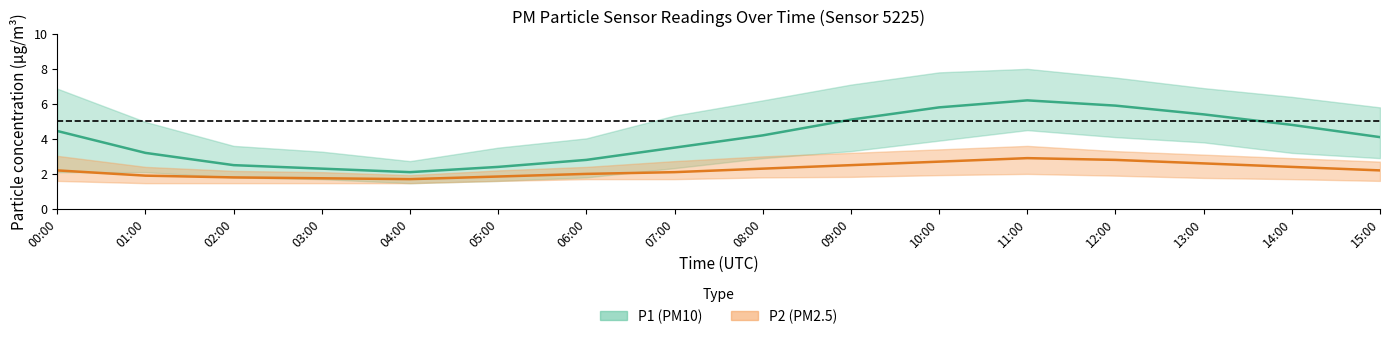

How many values in the P1 (PM10) mid series are below 4?

7